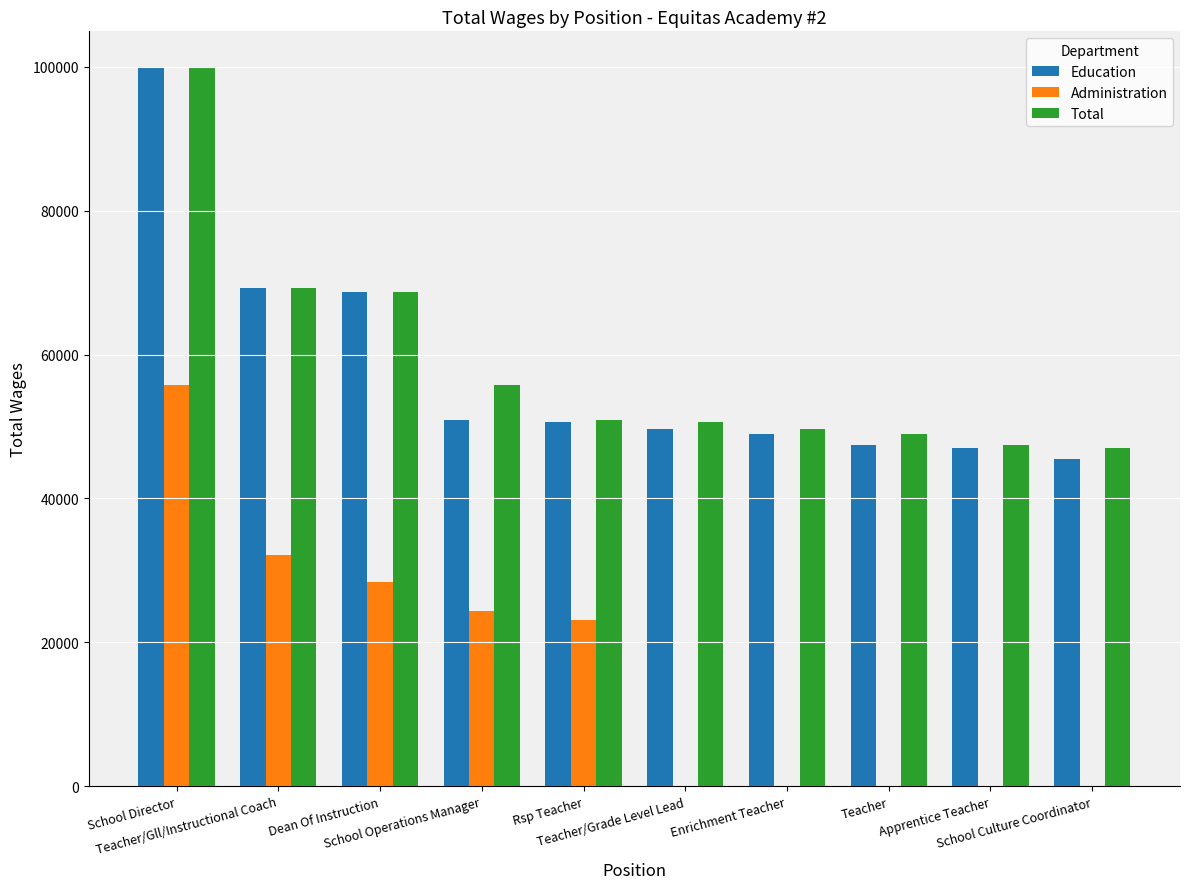

The value of Total at Teacher/Gll/Instructional Coach is 69271. True or false?

True